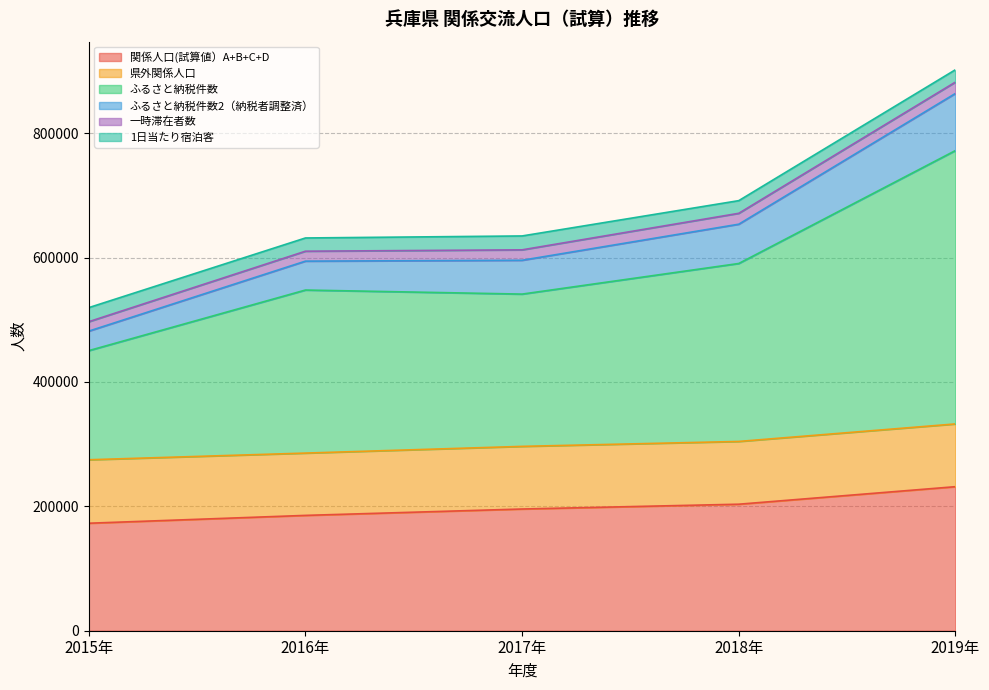

Is it true that 関係人口(試算値）A+B+C+D equals 195698 at 2017年?

True